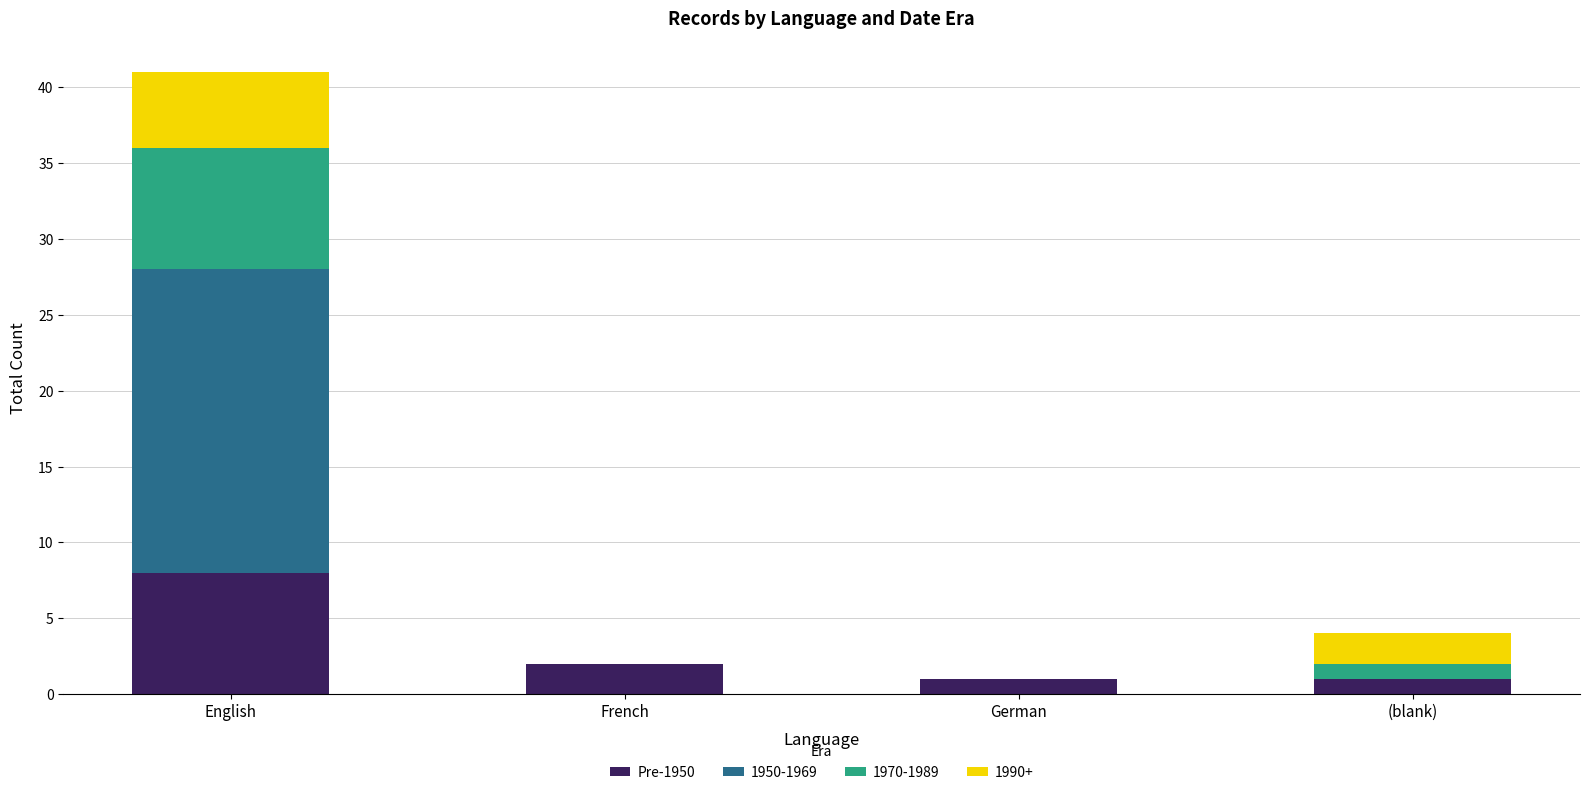

At which label does Pre-1950 reach its peak?

English